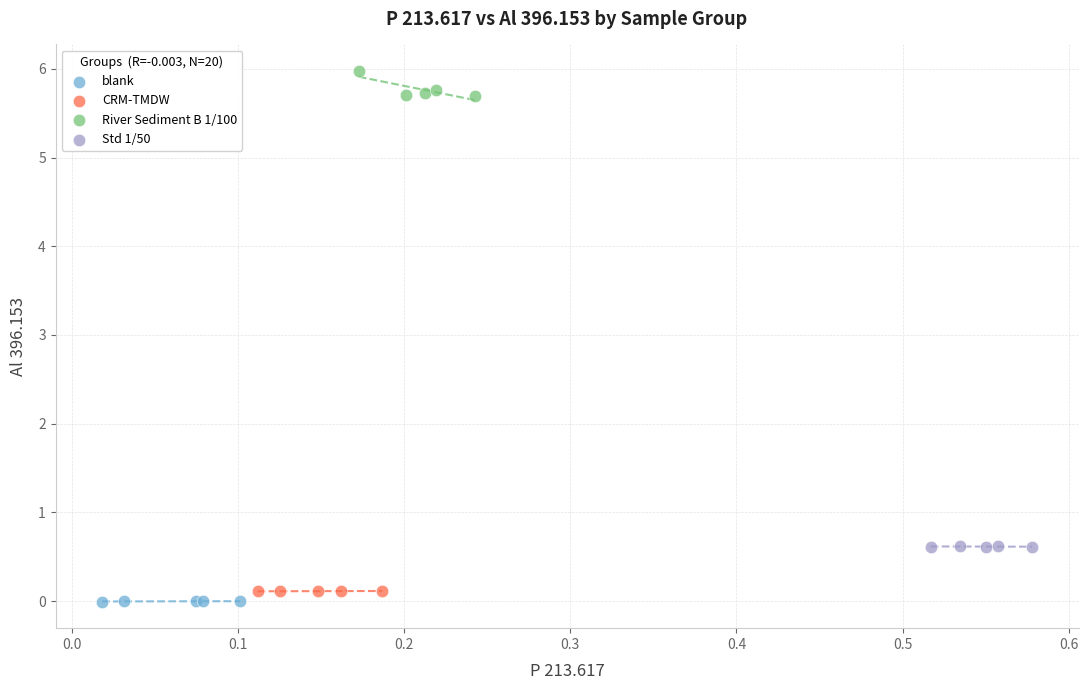

Which series reaches the minimum Y coordinate?

blank